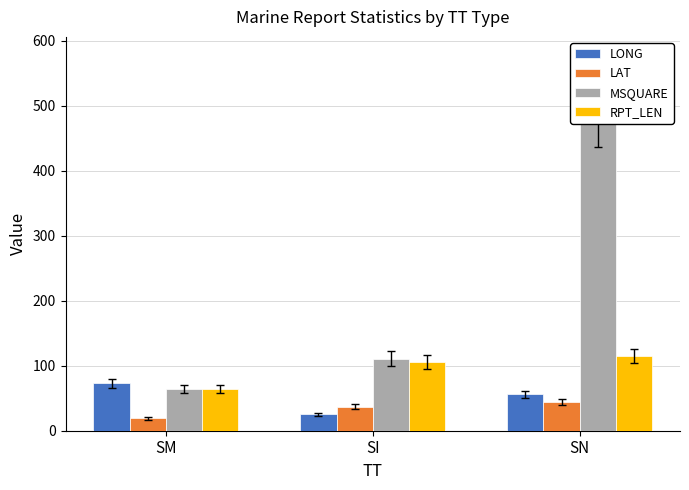

List the series in order of their peak value, lowest first.

LAT, LONG, RPT_LEN, MSQUARE